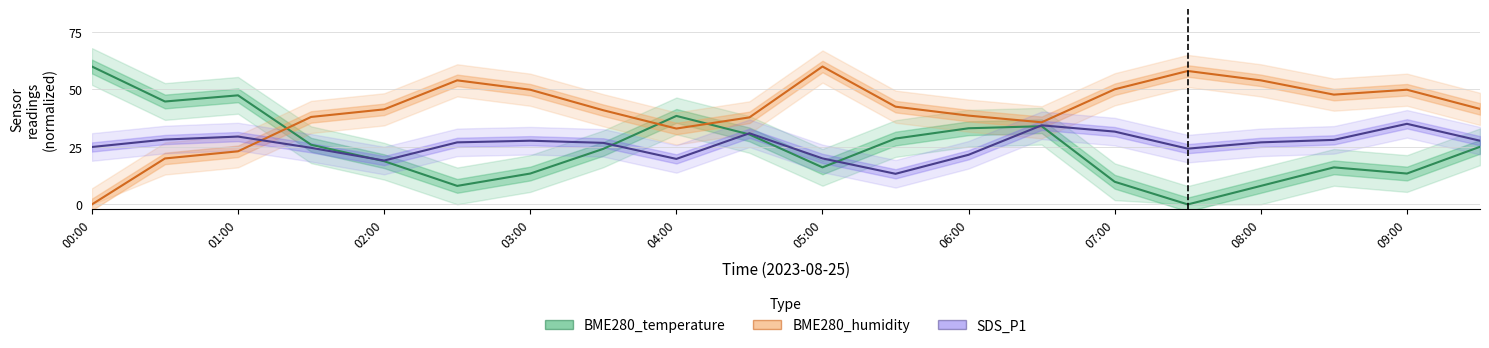

Rank the series by their maximum value, from lowest to highest.

SDS_P1, BME280_temperature, BME280_humidity